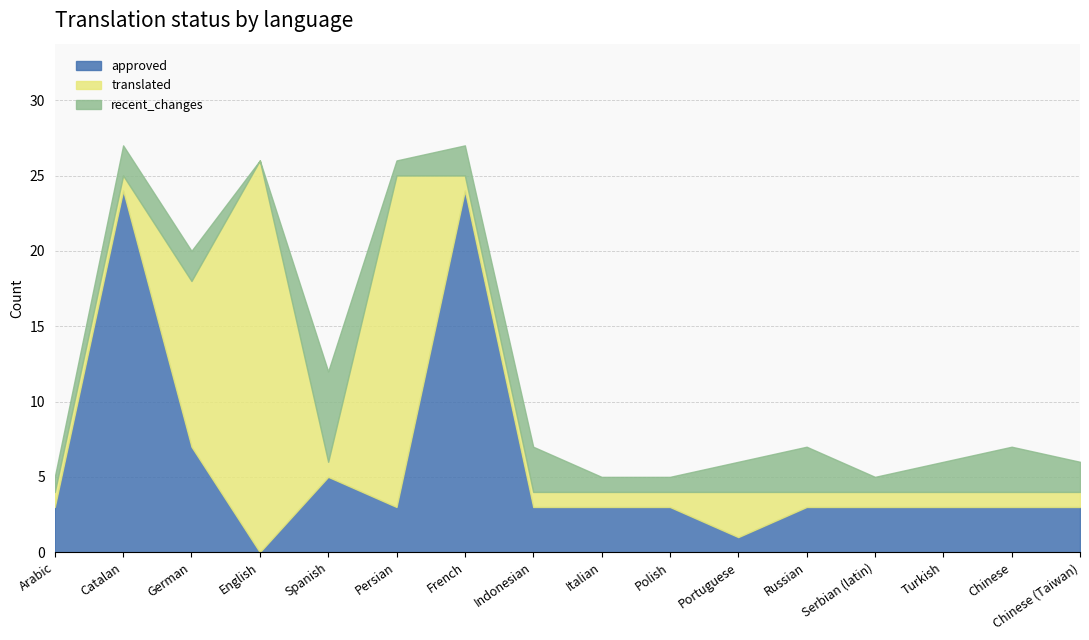

How many data points in recent_changes are above 2?

4